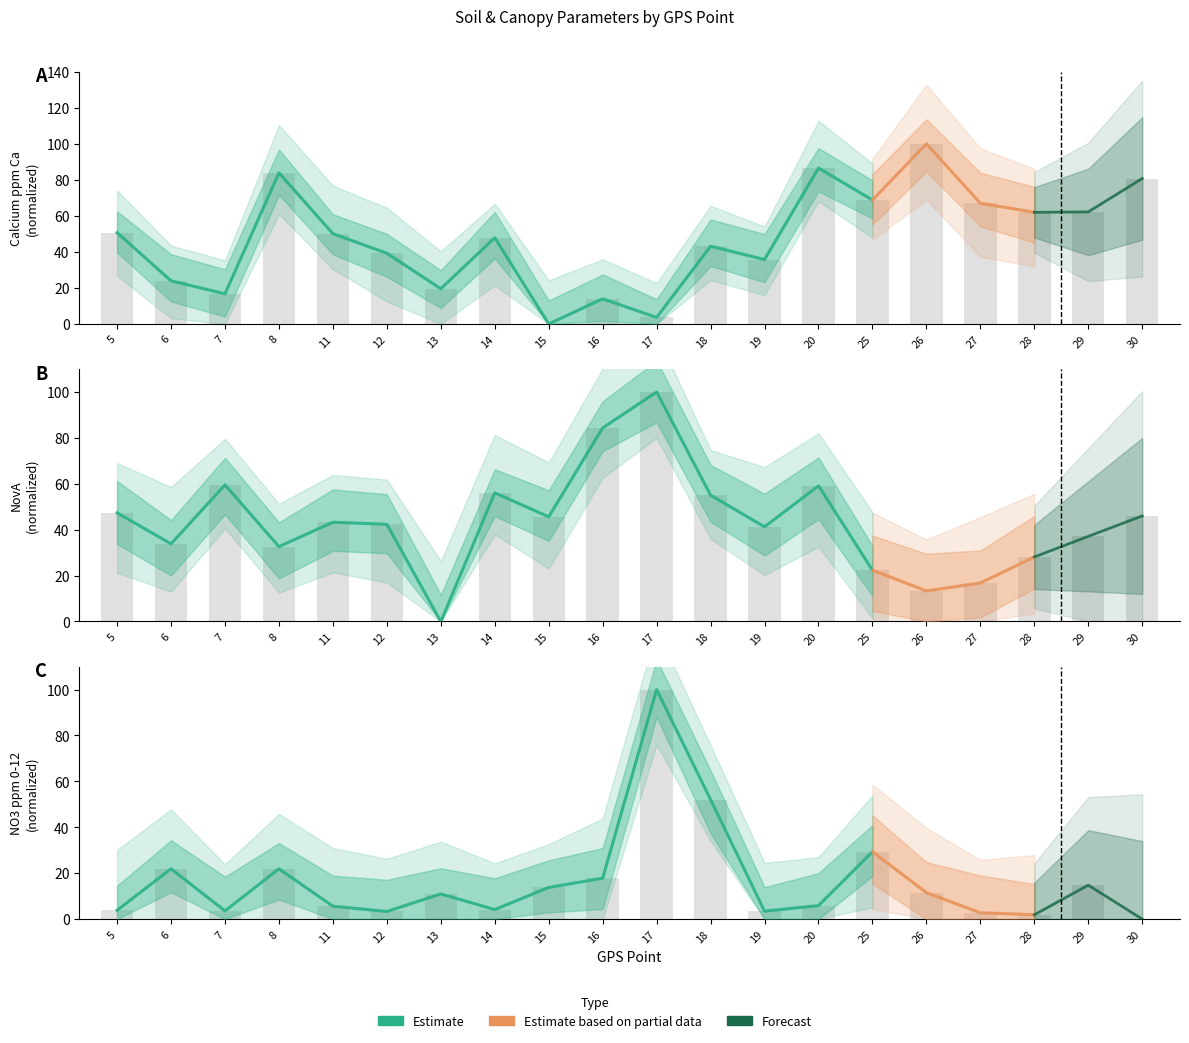

What is the value of the Calcium ppm Ca bar at the 11th from the left?

3.6